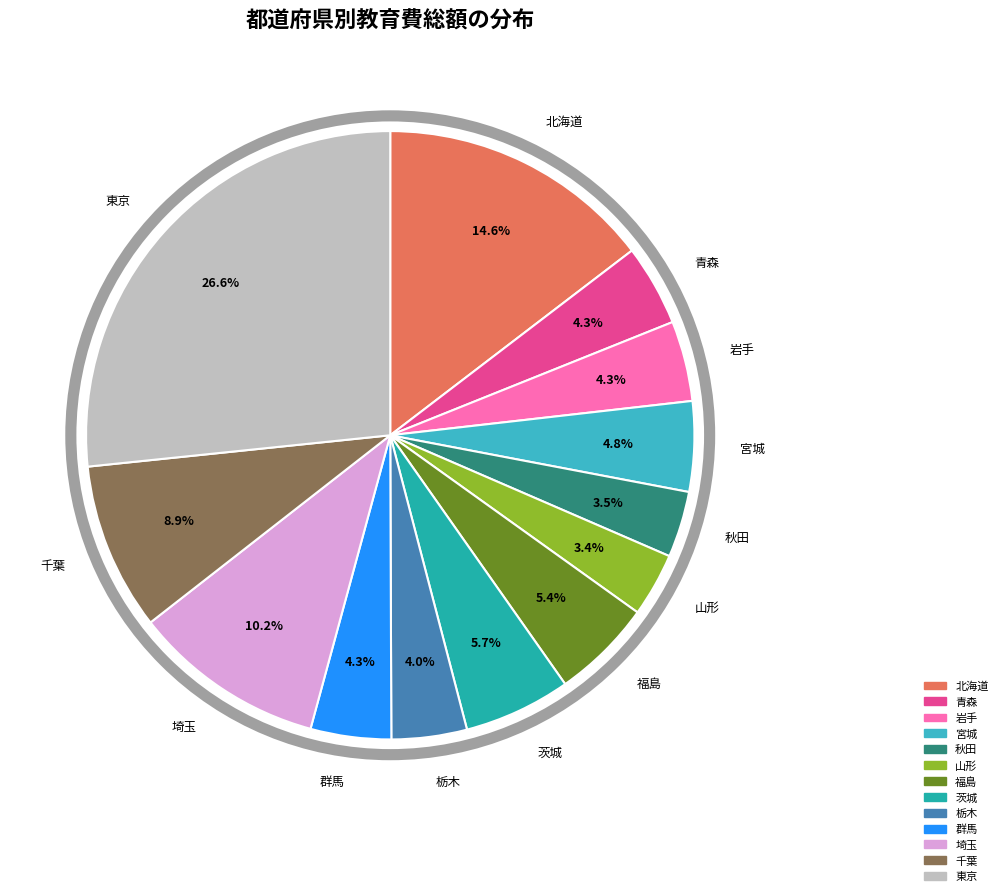

Is 青森 the majority of the pie?

No